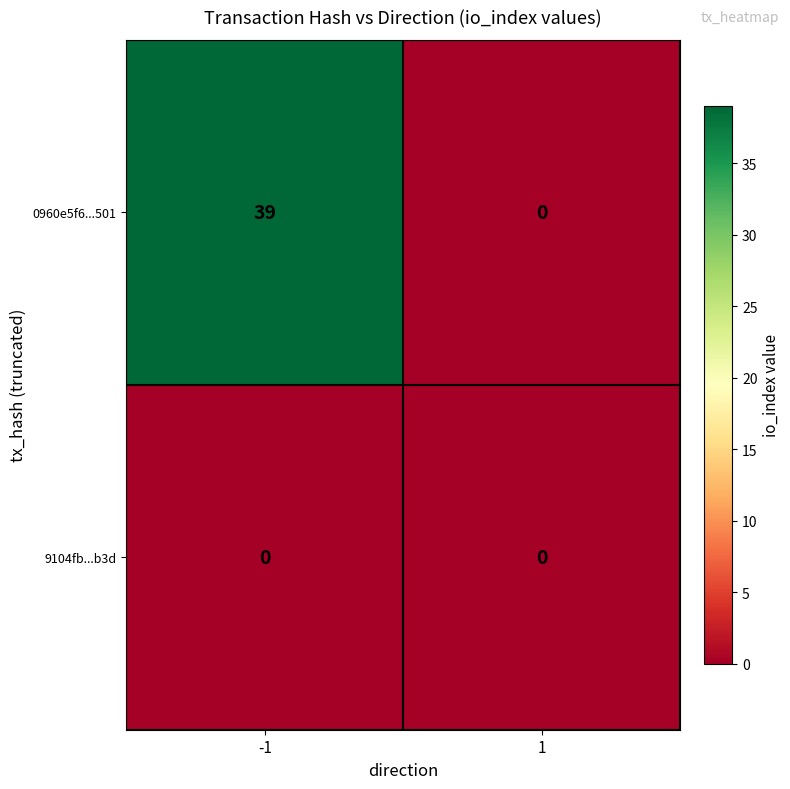

What is the approximate value of 0960e5f6...501 at -1?

39